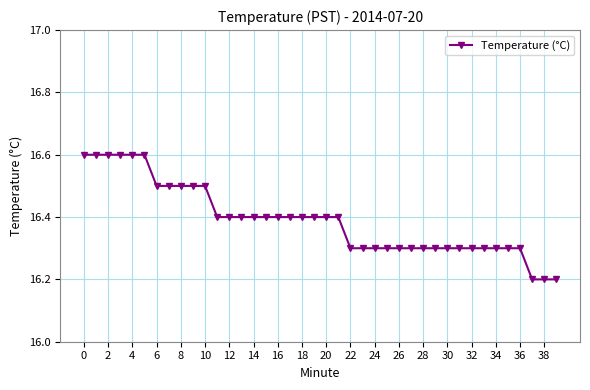

What is the sum of all values?

655.6